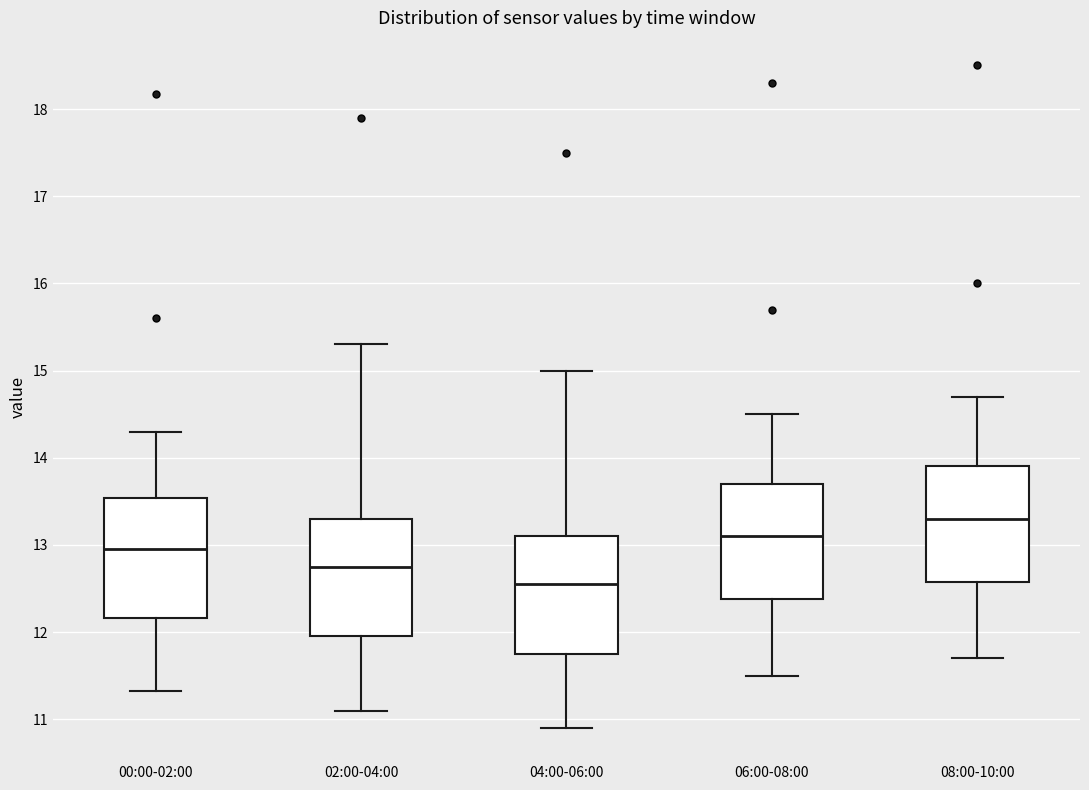

Reading left to right, transcribe this box plot: for each box, give where its median line is, the range the box spans, and where its two whiskers end, as read against the y-axis. The values are not printed on the chart, so give them approximately, as read against the axis.

00:00-02:00: median 13.0, box 12.2 to 13.5, whiskers 11.3 to 14.3
02:00-04:00: median 12.8, box 12.0 to 13.3, whiskers 11.1 to 15.3
04:00-06:00: median 12.6, box 11.8 to 13.1, whiskers 10.9 to 15.0
06:00-08:00: median 13.1, box 12.4 to 13.7, whiskers 11.5 to 14.5
08:00-10:00: median 13.3, box 12.6 to 13.9, whiskers 11.7 to 14.7